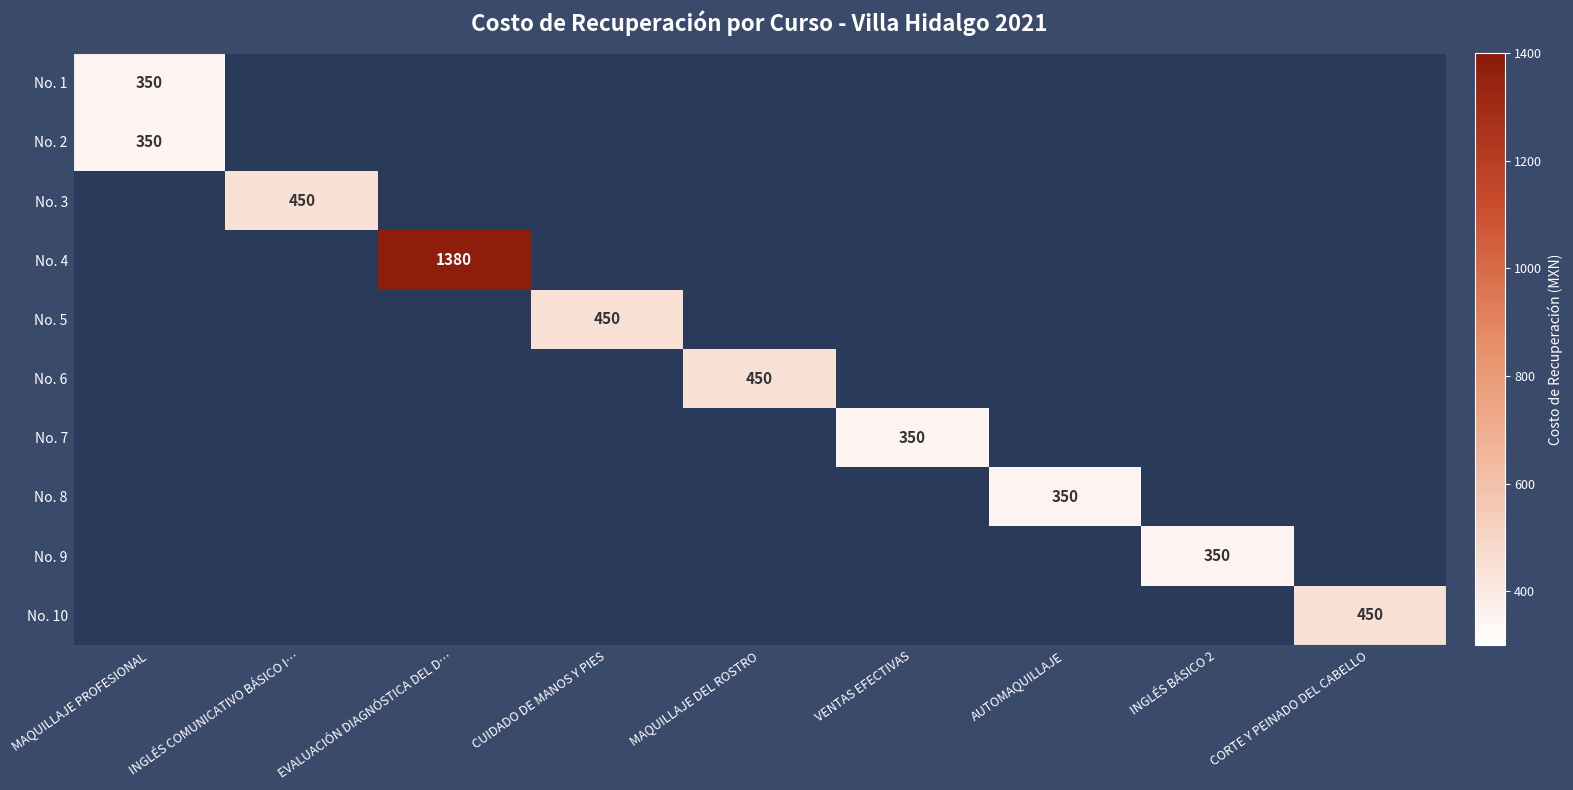

Which label corresponds to the largest value in the chart?

EVALUACIÓN DIAGNÓSTICA DEL D…